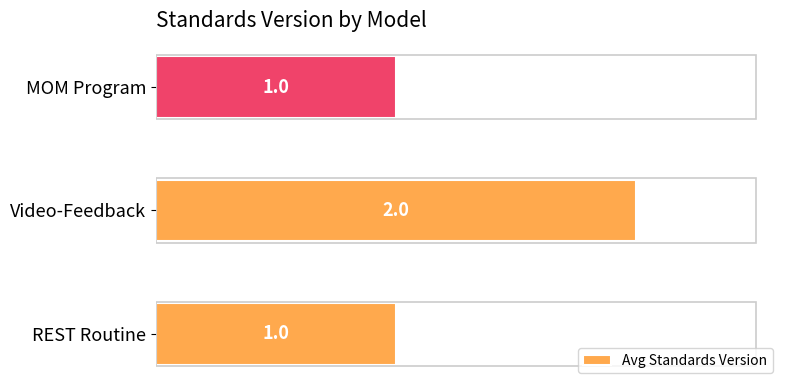

The chart shows a value of 3 at Video-Feedback. True or false?

False